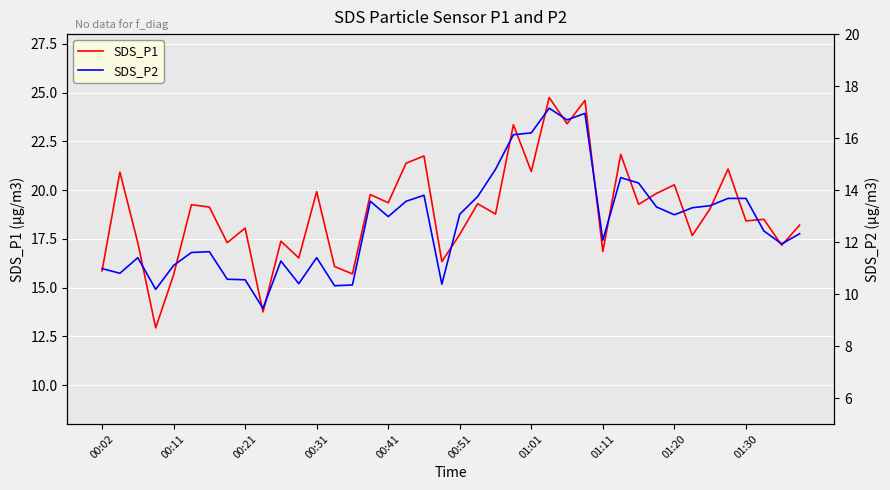

What are all the series names shown in the legend?

SDS_P1, SDS_P2